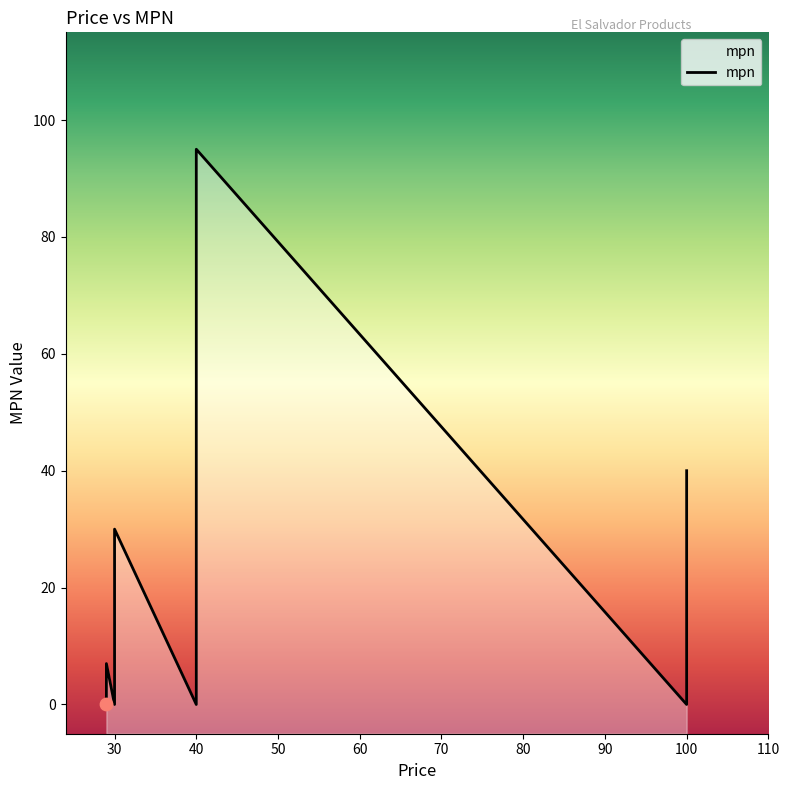

Which has a higher value, 29 or 40?

40